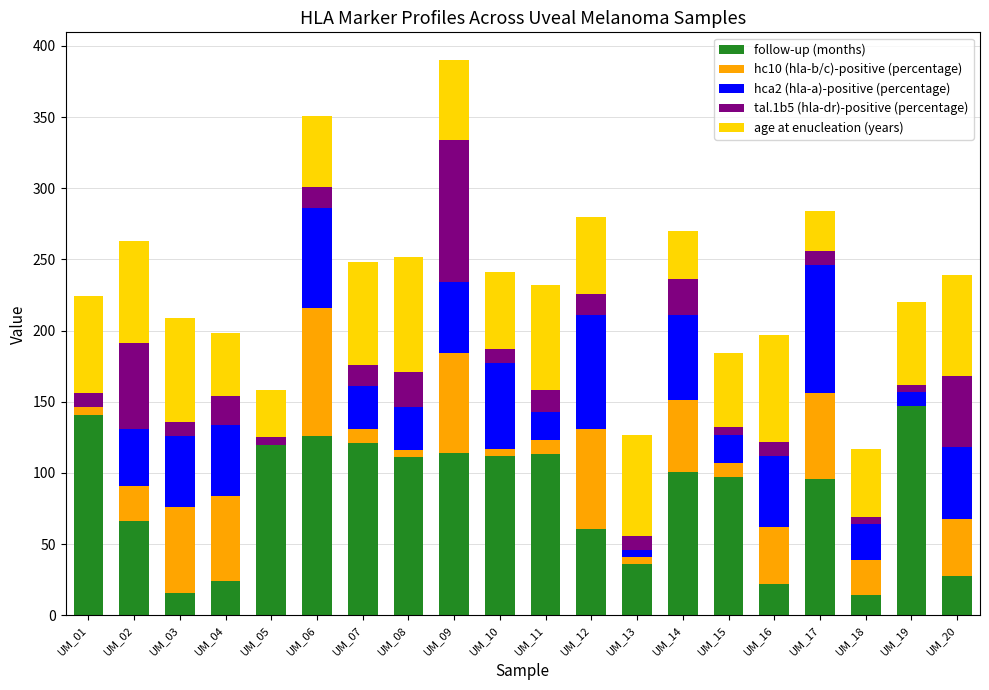

What is the sum of all follow-up (months) values?

1666